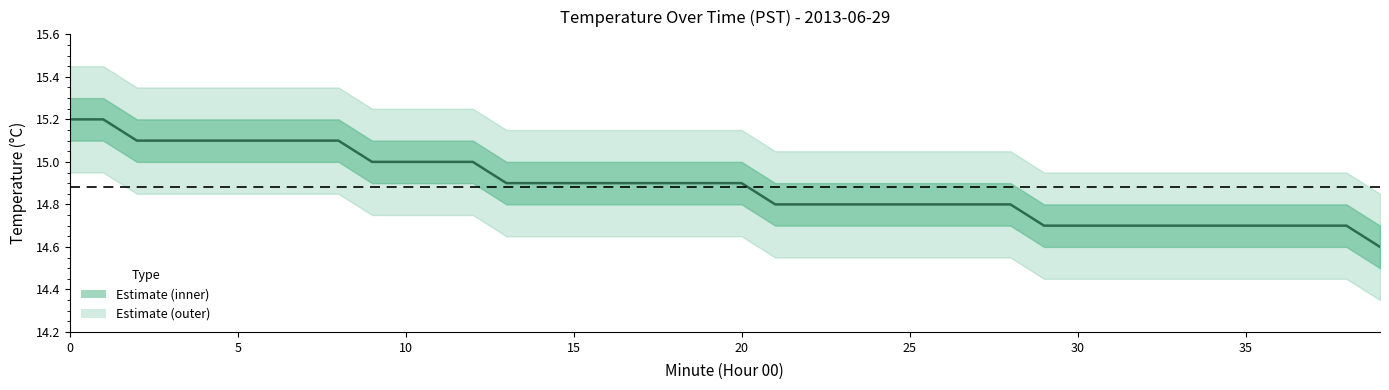

Reading left to right, list all the values displayed in this chart.

center: 15.2	15.2	15.1	15.1	15.1	15.1	15.1	15.1	15.1	15.0	15.0	15.0	15.0	14.9	14.9	14.9	14.9	14.9	14.9	14.9	14.9	14.8	14.8	14.8	14.8	14.8	14.8	14.8	14.8	14.7	14.7	14.7	14.7	14.7	14.7	14.7	14.7	14.7	14.7	14.6
upper_inner: 15.3	15.3	15.2	15.2	15.2	15.2	15.2	15.2	15.2	15.1	15.1	15.1	15.1	15.0	15.0	15.0	15.0	15.0	15.0	15.0	15.0	14.9	14.9	14.9	14.9	14.9	14.9	14.9	14.9	14.8	14.8	14.8	14.8	14.8	14.8	14.8	14.8	14.8	14.8	14.7
lower_inner: 15.1	15.1	15.0	15.0	15.0	15.0	15.0	15.0	15.0	14.9	14.9	14.9	14.9	14.8	14.8	14.8	14.8	14.8	14.8	14.8	14.8	14.7	14.7	14.7	14.7	14.7	14.7	14.7	14.7	14.6	14.6	14.6	14.6	14.6	14.6	14.6	14.6	14.6	14.6	14.5
upper_outer: 15.4	15.4	15.3	15.3	15.3	15.3	15.3	15.3	15.3	15.2	15.2	15.2	15.2	15.2	15.2	15.2	15.2	15.2	15.2	15.2	15.2	15.1	15.1	15.1	15.1	15.1	15.1	15.1	15.1	14.9	14.9	14.9	14.9	14.9	14.9	14.9	14.9	14.9	14.9	14.8
lower_outer: 14.9	14.9	14.8	14.8	14.8	14.8	14.8	14.8	14.8	14.8	14.8	14.8	14.8	14.7	14.7	14.7	14.7	14.7	14.7	14.7	14.7	14.6	14.6	14.6	14.6	14.6	14.6	14.6	14.6	14.4	14.4	14.4	14.4	14.4	14.4	14.4	14.4	14.4	14.4	14.3